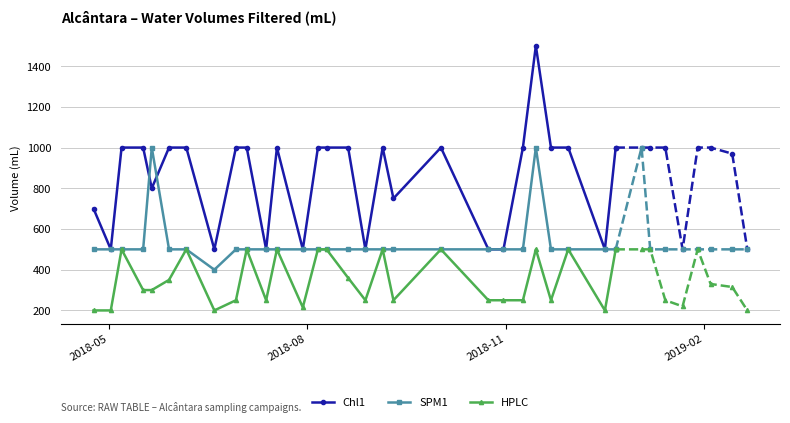

How many distinct data groups are displayed?

3